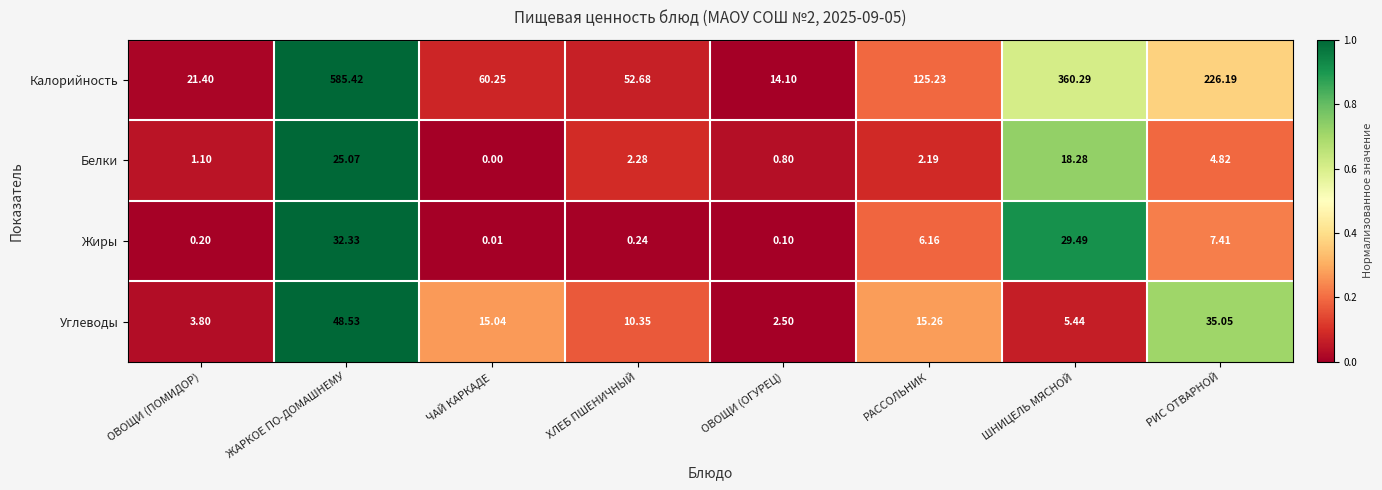

At which category does the chart reach its peak across all series?

ЖАРКОЕ ПО-ДОМАШНЕМУ